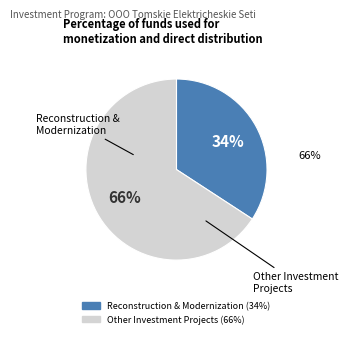

Which slice is the largest?

Прочие инвестиционные проекты